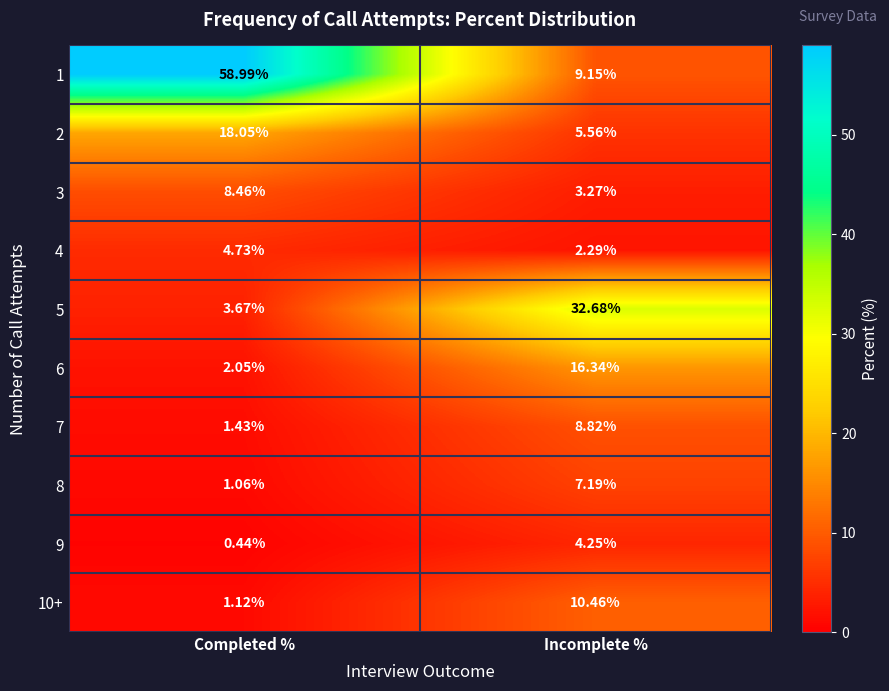

At which category is the sum across all series the highest?

Incomplete %